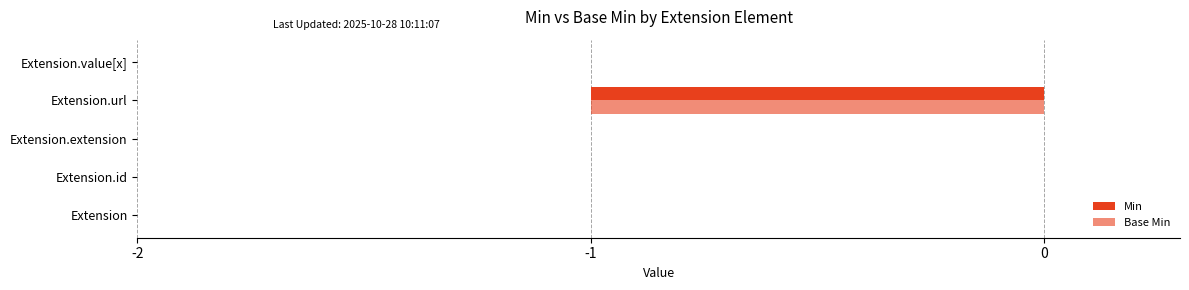

How many series are shown in this chart?

2